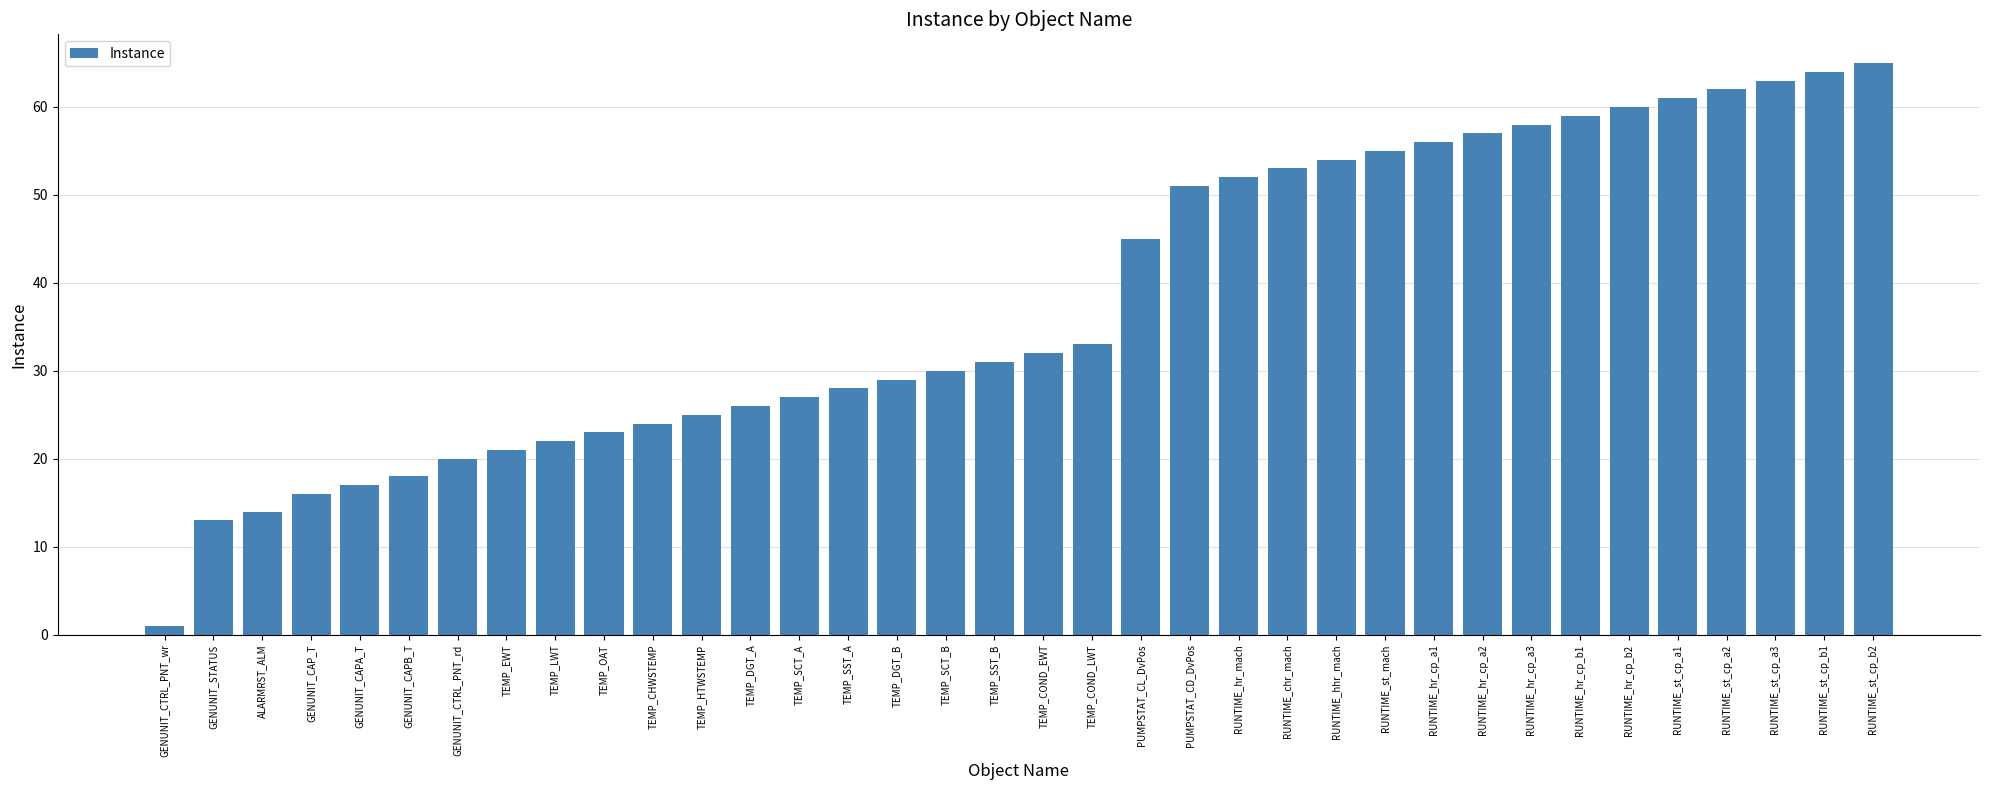

The value at TEMP_CHWSTEMP is 6. True or false?

False